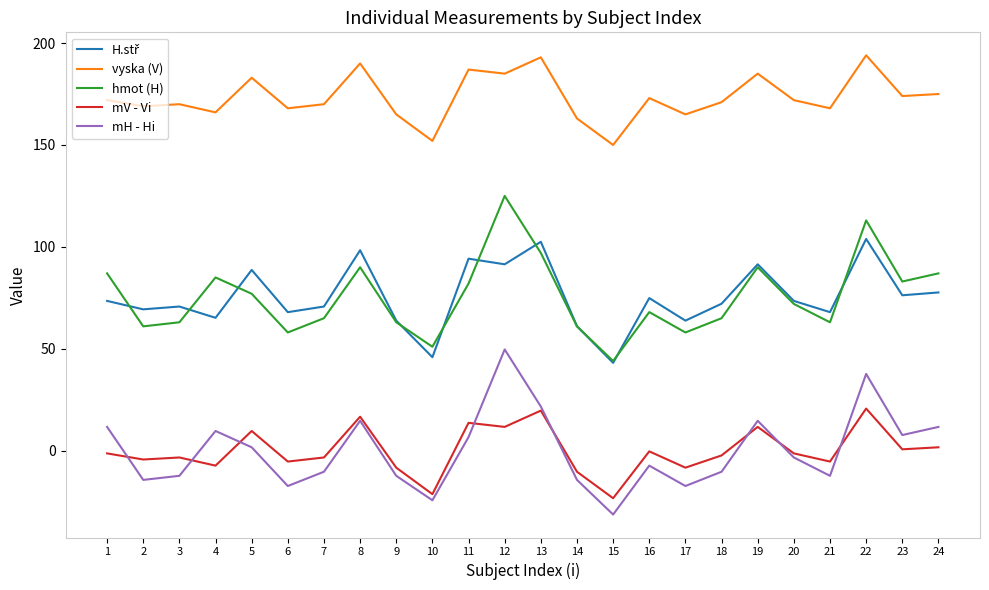

What is the difference between the maximum and minimum values in the mV - Vi series?

44.0